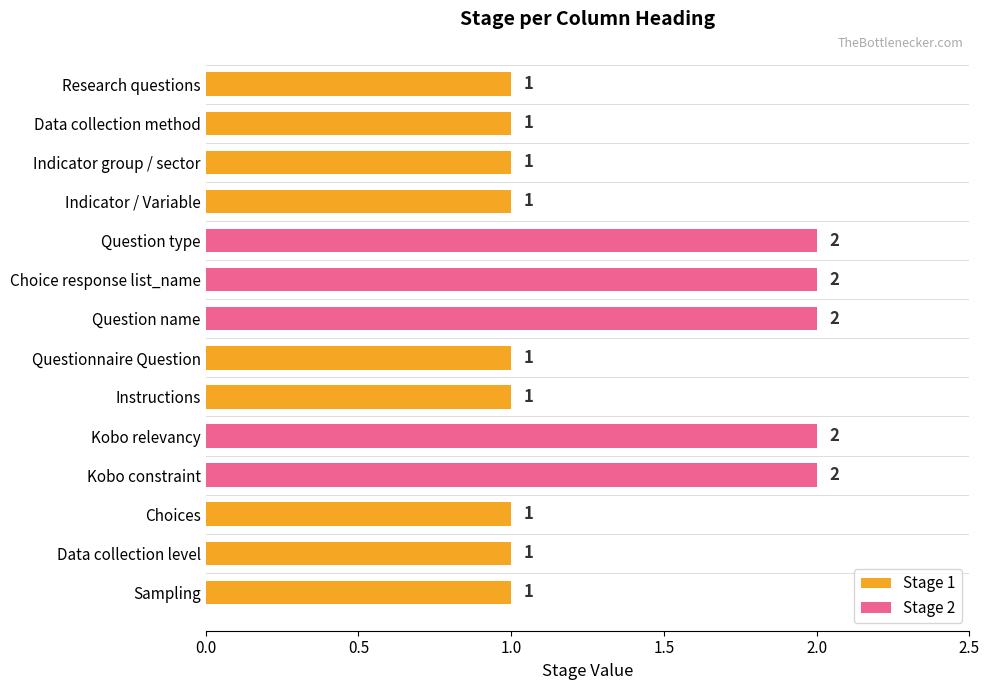

True or false: Stage 2 has a value of 1 at Research questions.

False